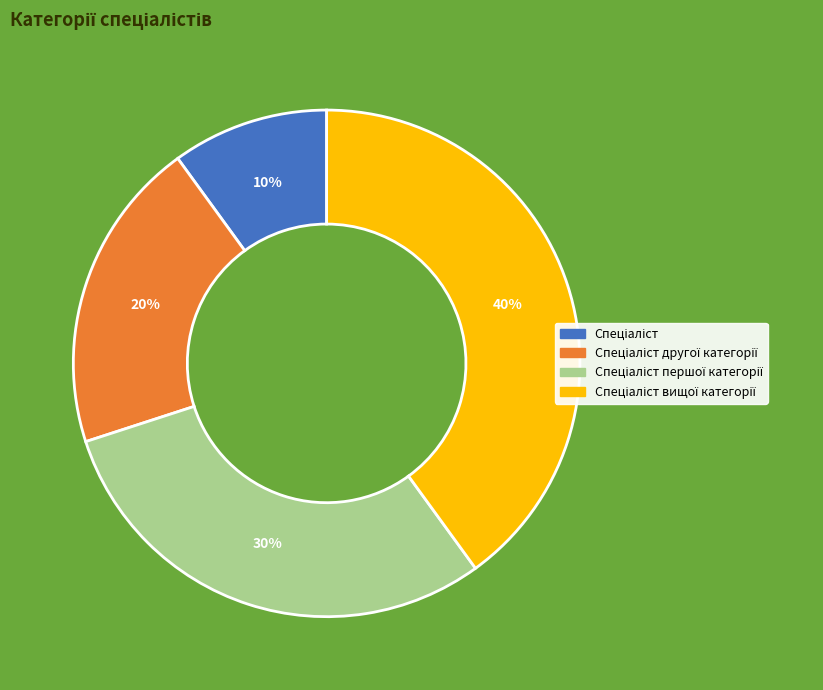

To the nearest percent, what is the average slice percentage?

25%